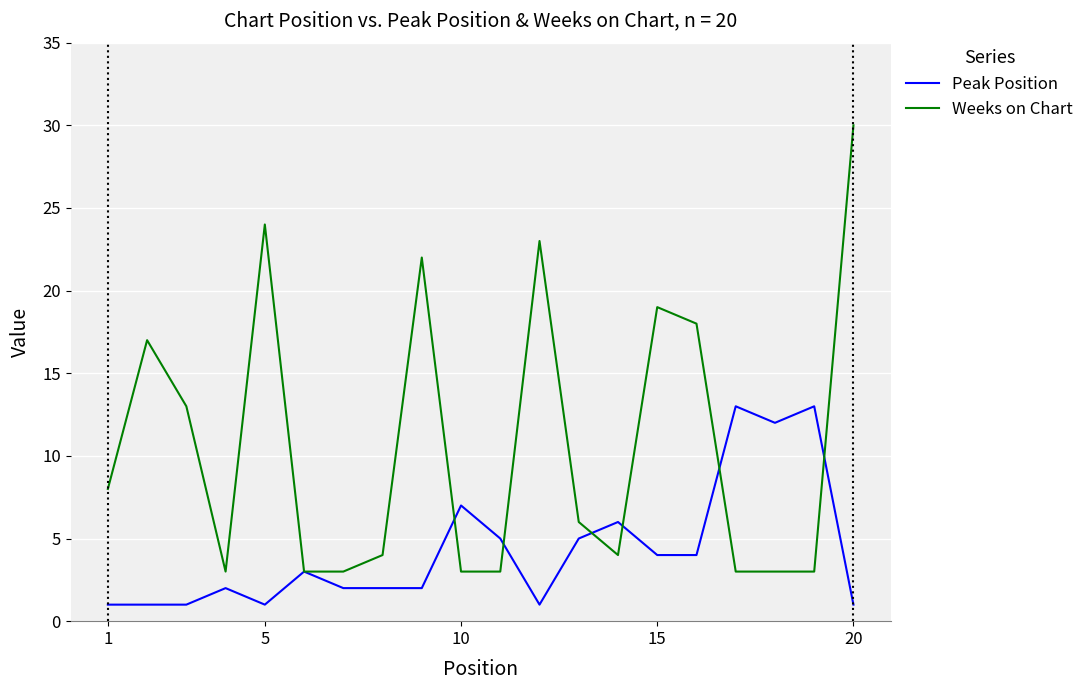

What is the lowest value of the Weeks on Chart series?

3